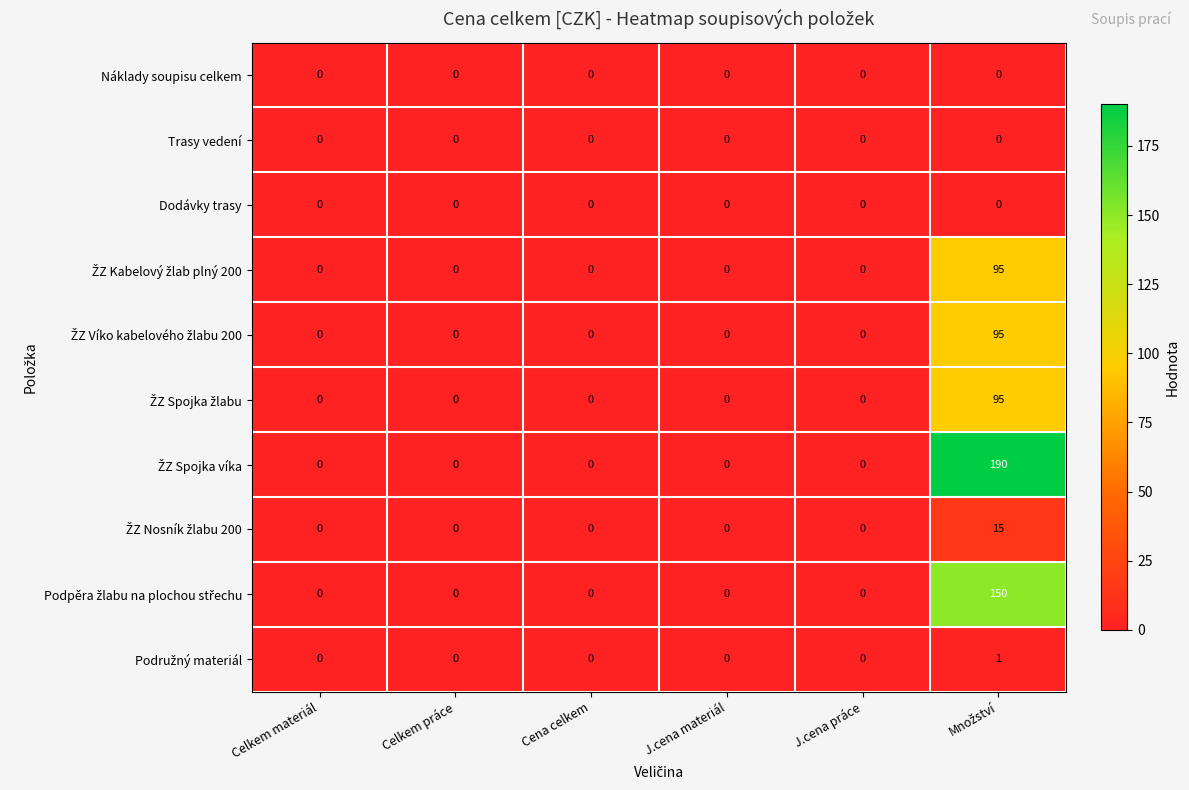

Is it true that Trasy vedení equals 0 at J.cena materiál?

True